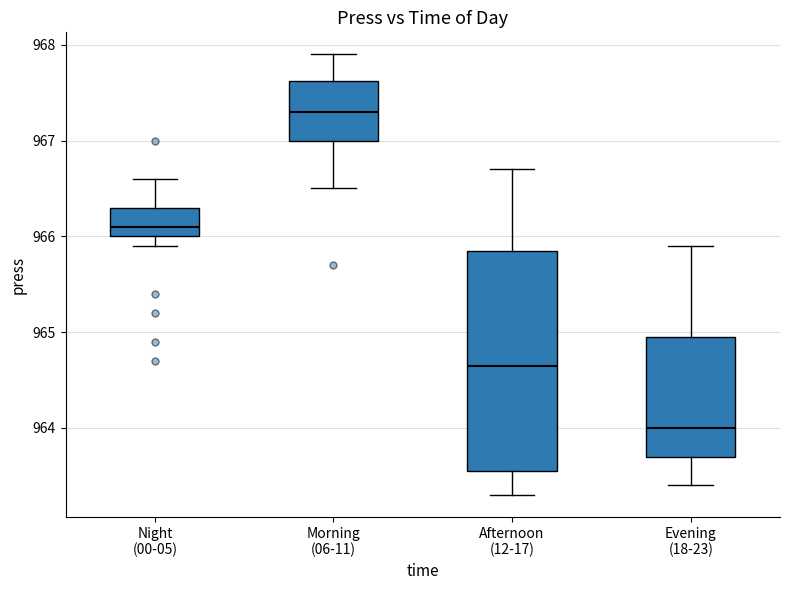

Reading left to right, read every box against the y-axis: the position of its median line, the range the box covers, and the ends of its whiskers. The values are not printed on the chart, so give them approximately, as read against the axis.

Night (00-05): median 966.1, box 966.0 to 966.3, whiskers 965.9 to 966.6
Morning (06-11): median 967.3, box 967.0 to 967.6, whiskers 966.5 to 967.9
Afternoon (12-17): median 964.7, box 963.6 to 965.9, whiskers 963.3 to 966.7
Evening (18-23): median 964.0, box 963.7 to 965.0, whiskers 963.4 to 965.9